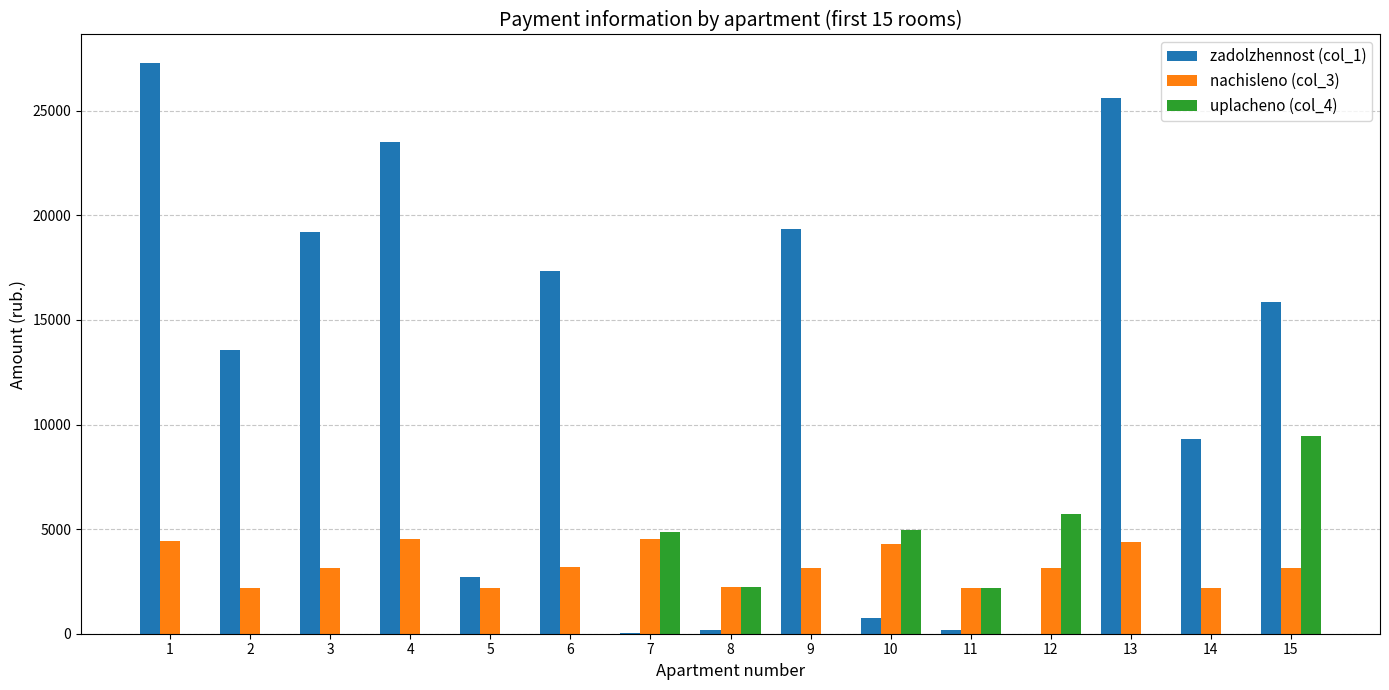

Between 5 and 12, which series saw the biggest shift?

uplacheno (col_4)